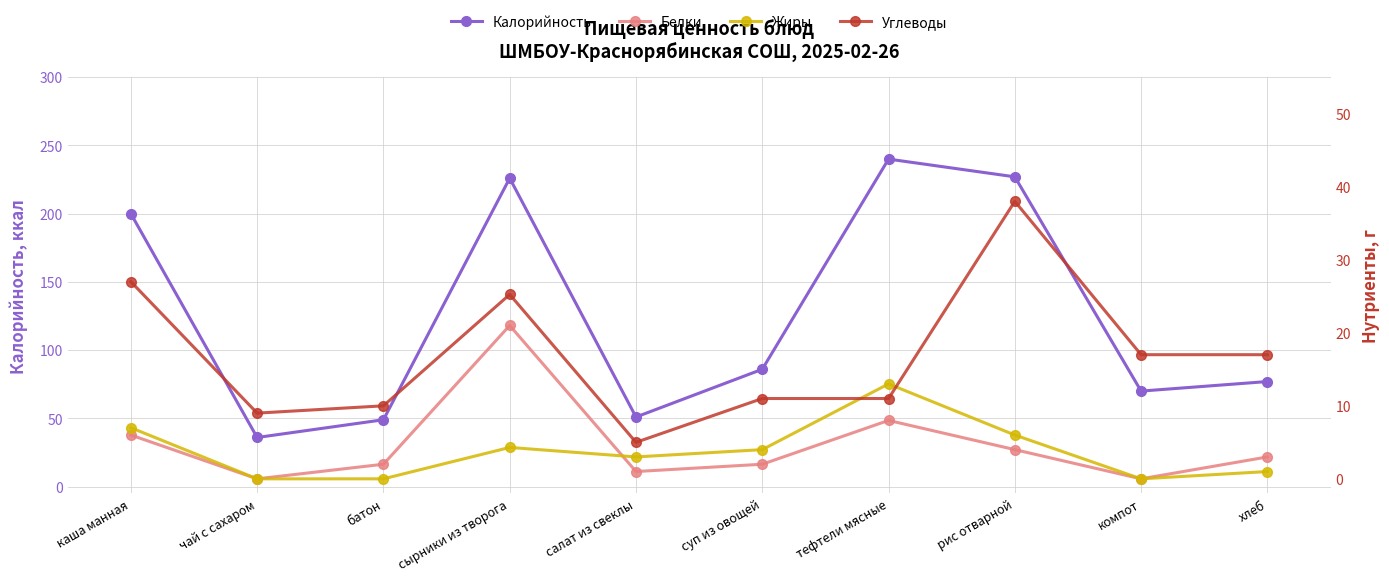

What is the difference between the maximum and minimum values in the Углеводы series?

33.0